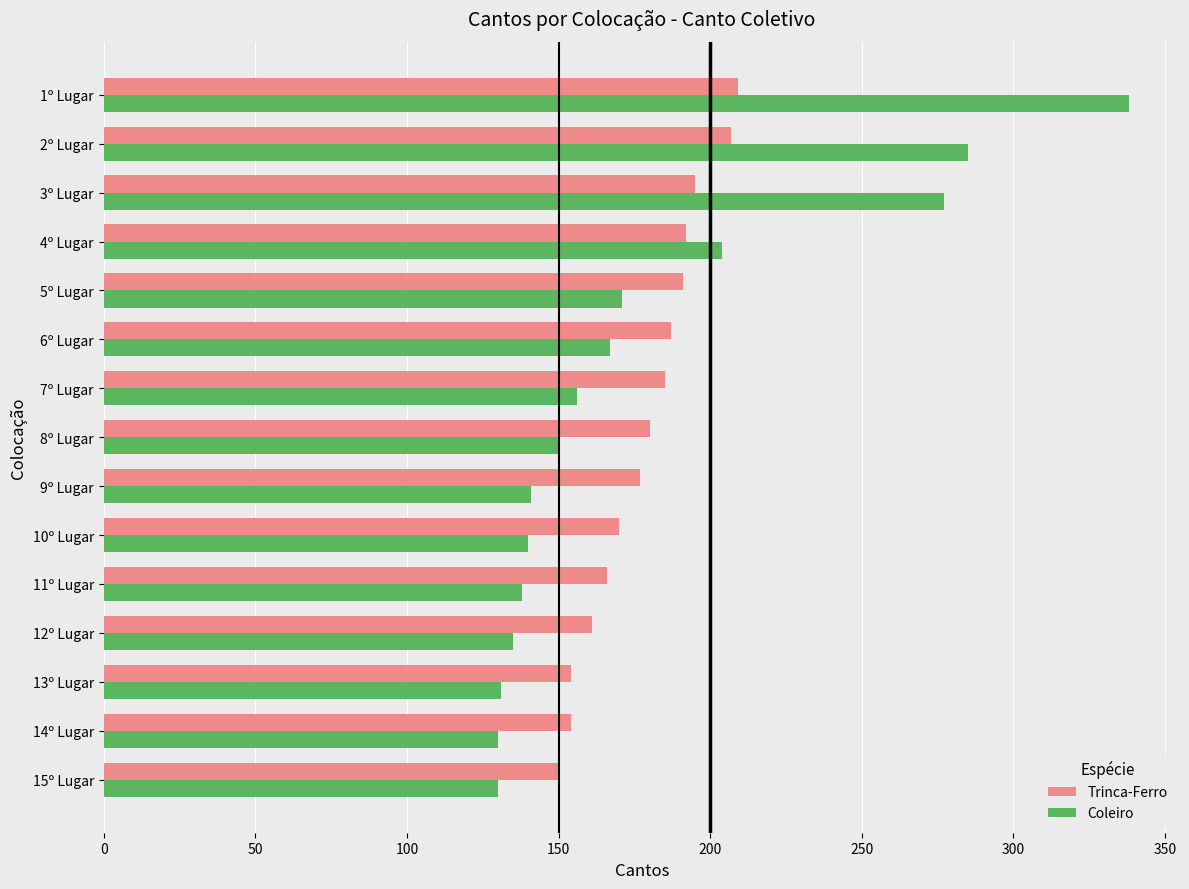

At which category is the sum across all series the highest?

1º Lugar